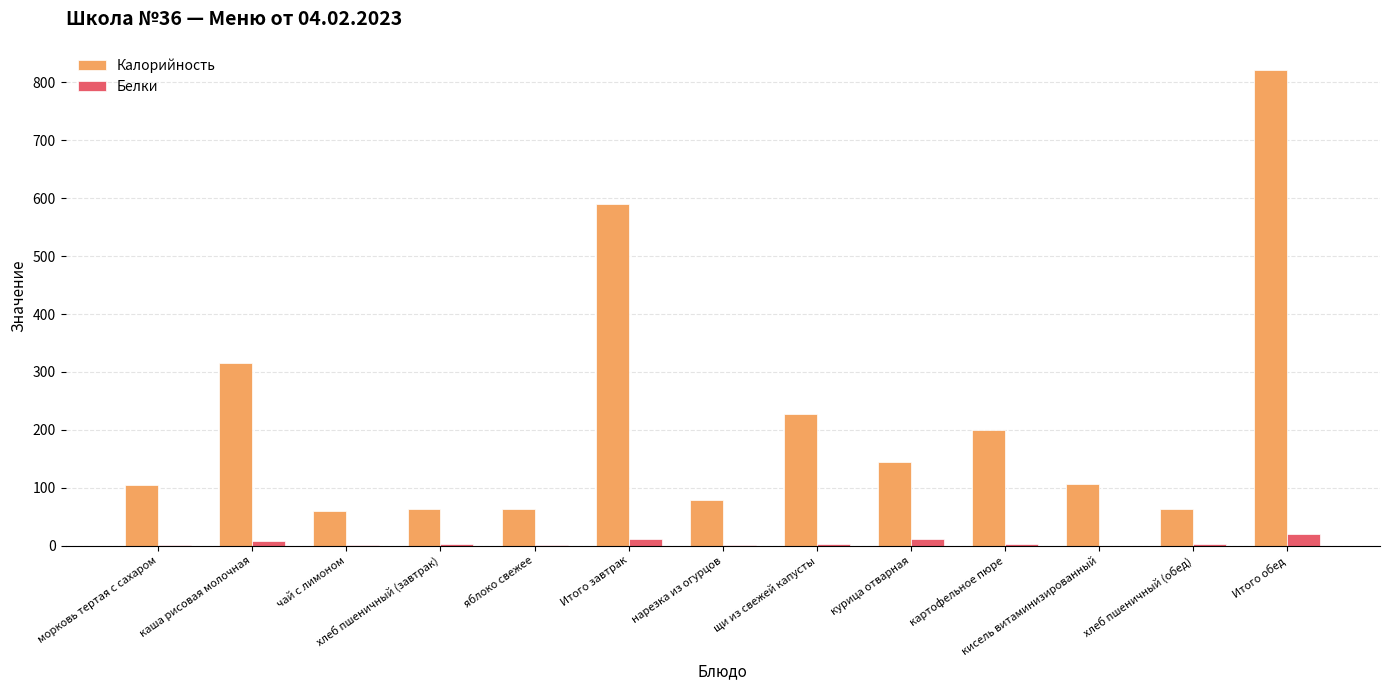

At which category is the sum across all series the highest?

Итого обед